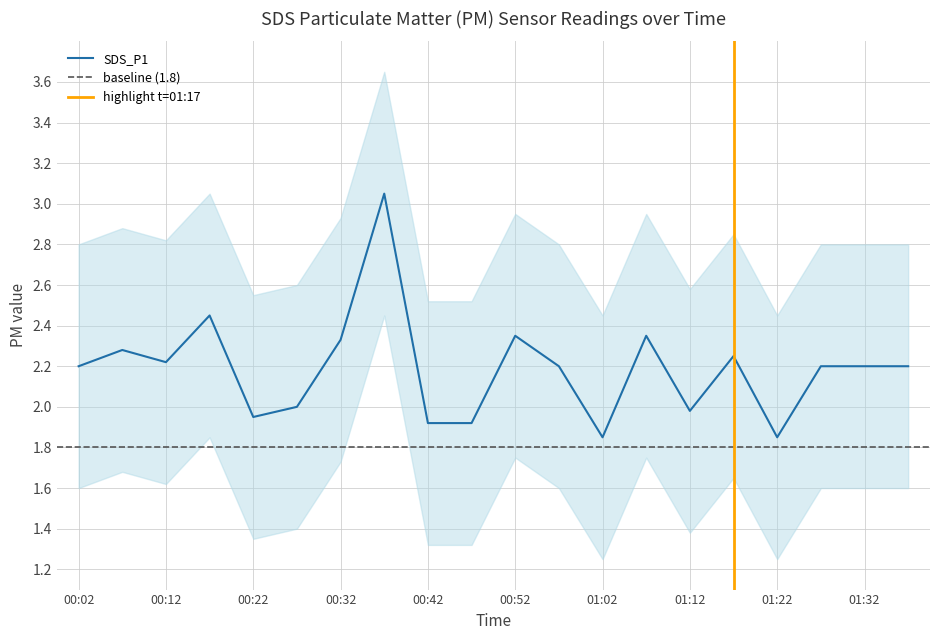

Which category has the lowest value across all series?

01:02